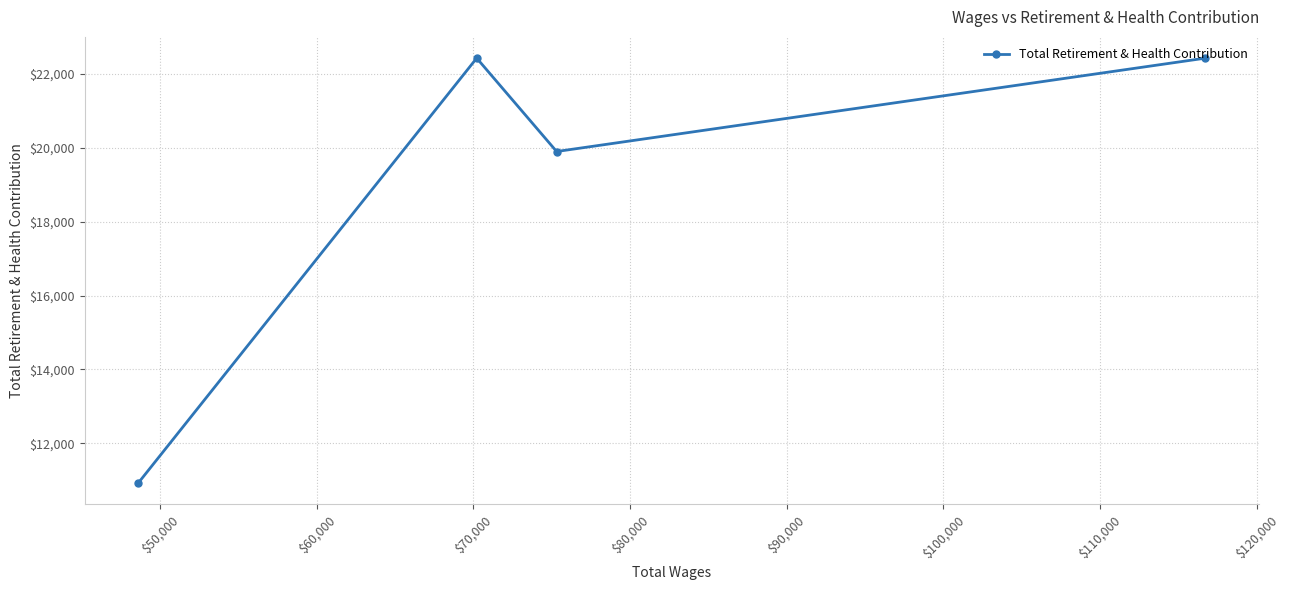

What is the minimum value shown in the chart?

10921